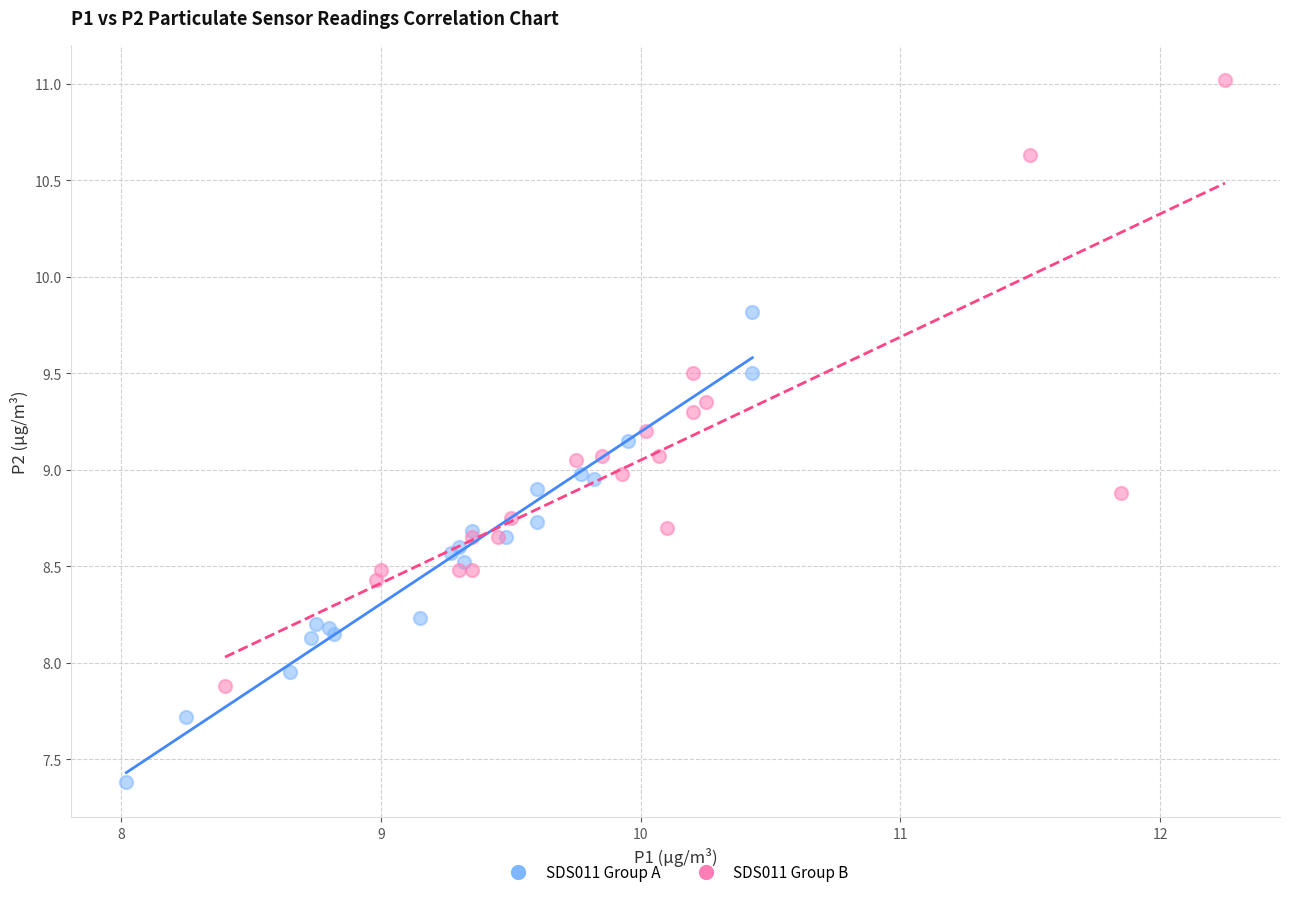

Which series has the largest Y range (max minus min)?

SDS011 Group B